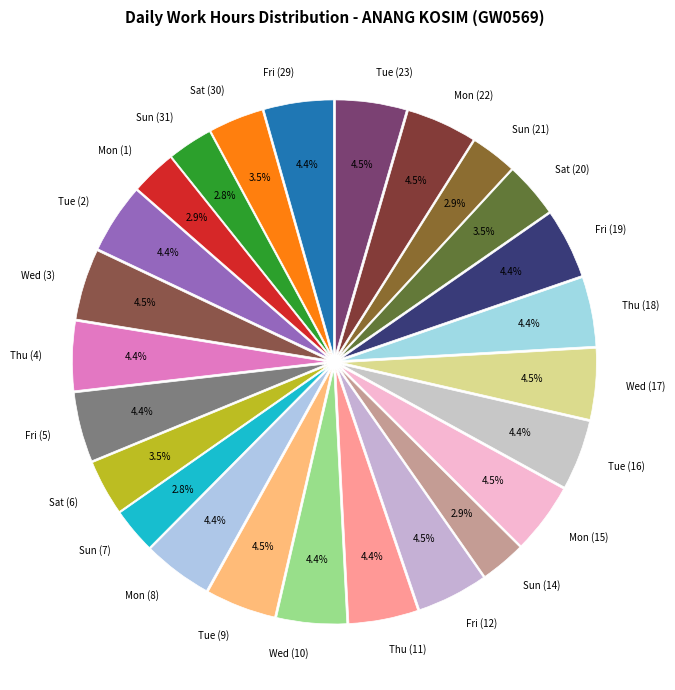

To the nearest percent, what is the difference between the Mon (22) and Sat (6) slice percentages?

1%